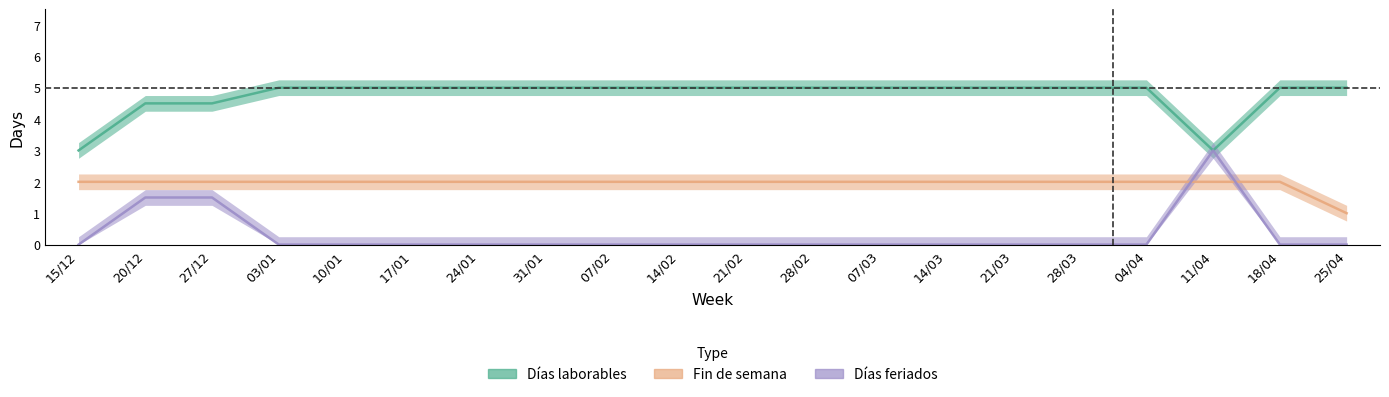

The Días feriados series shows -1.0 at 25/04. True or false?

False